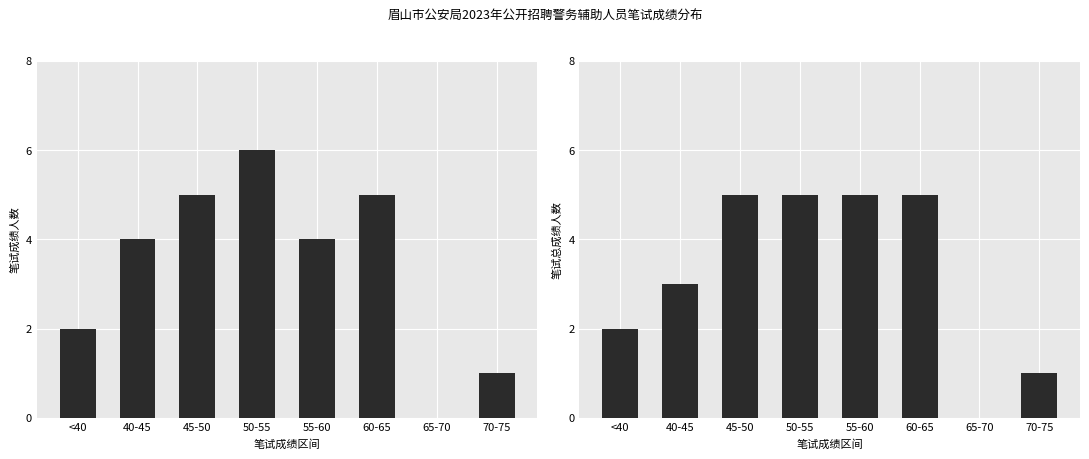

The 笔试总成绩 series shows 5 at 50-55. True or false?

True